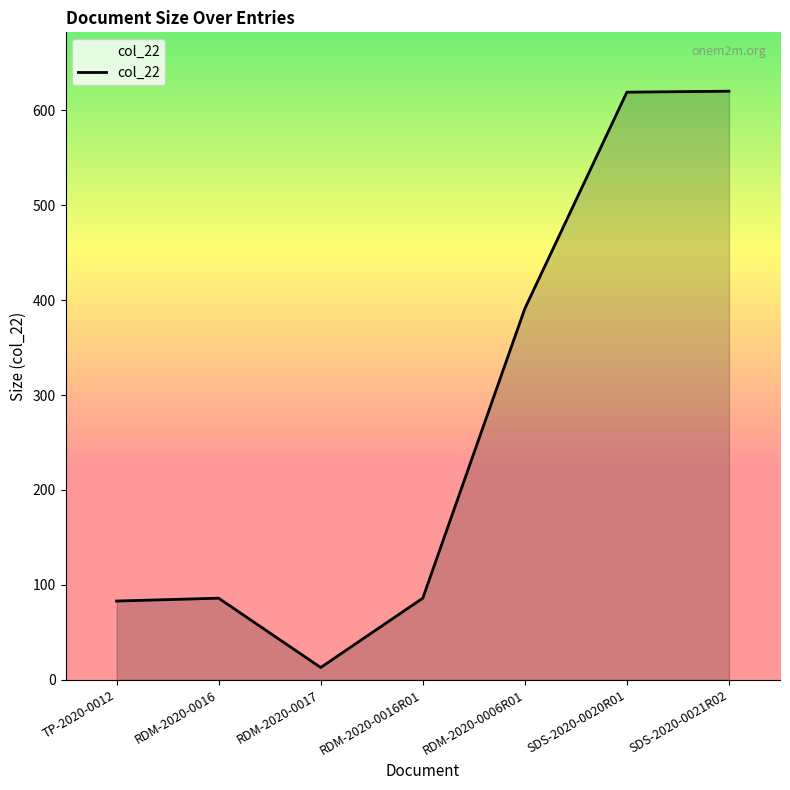

How many values are below 86?

2